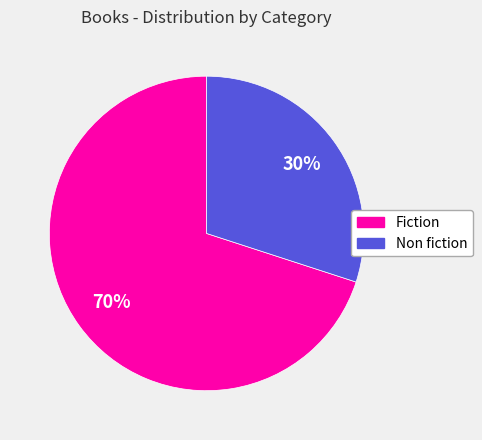

Do Fiction and Non fiction together represent more than half of the pie?

Yes